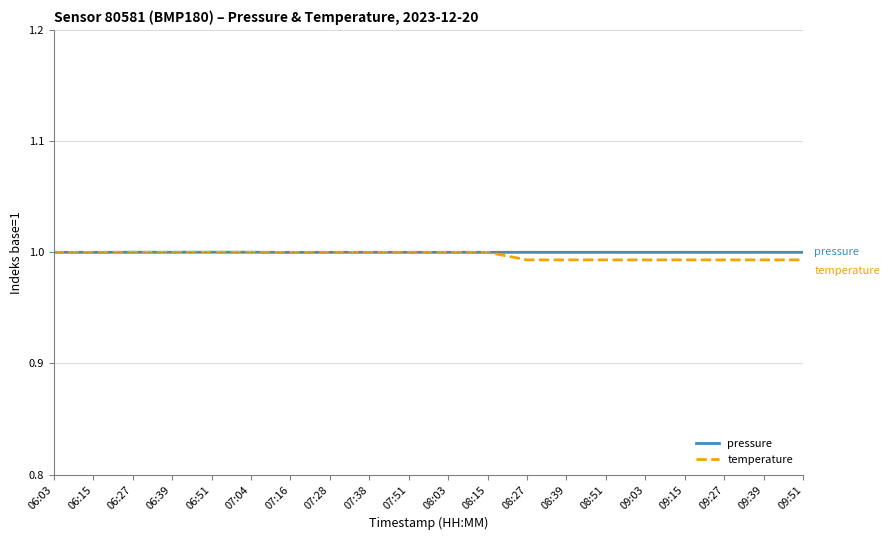

Which series has the widest spread of values?

temperature